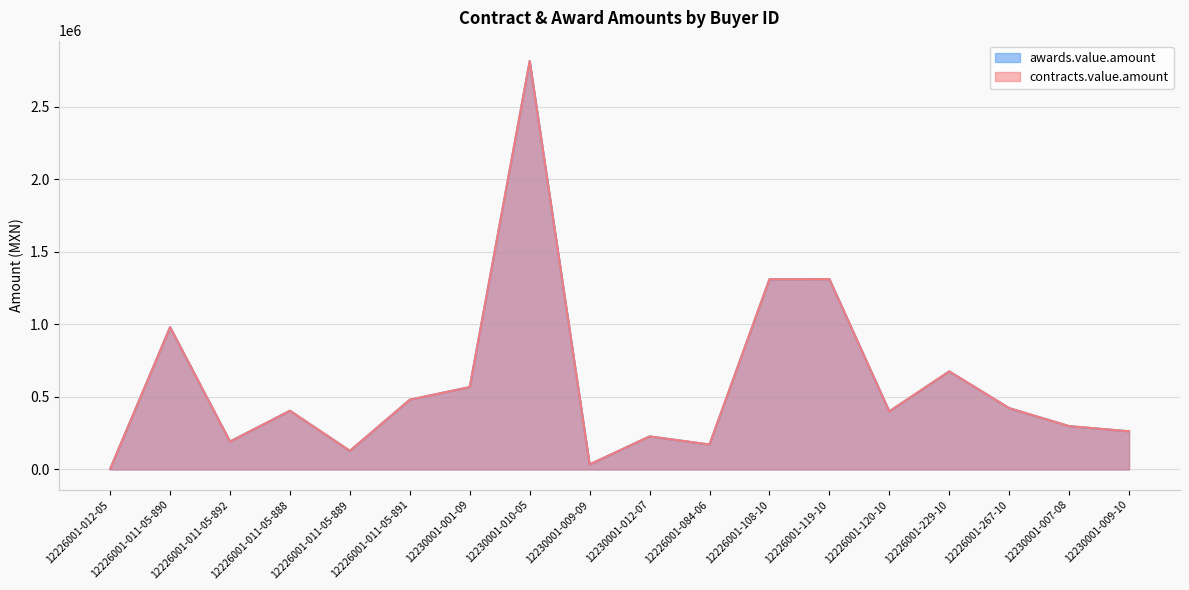

What is the difference between the contracts.value.amount values at 12226001-011-05-890 and 12226001-119-10?

330799.0